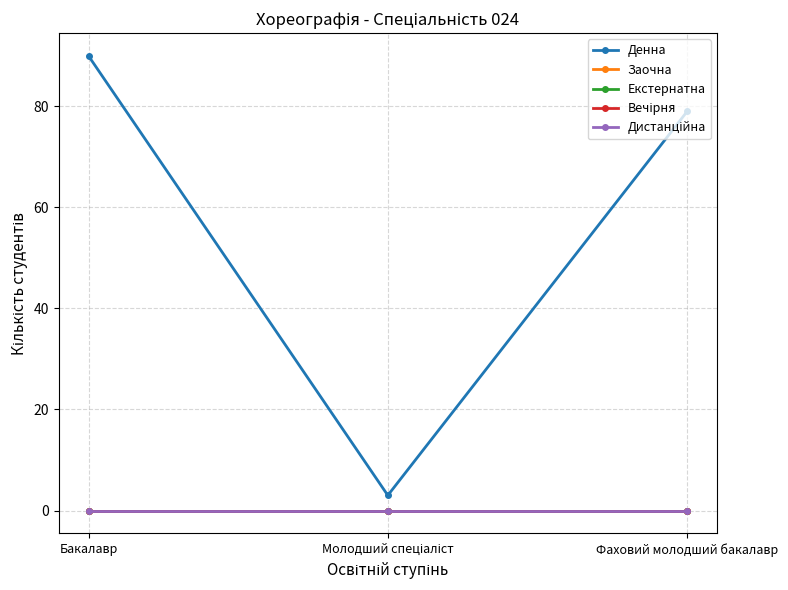

What position from the left is Фаховий молодший бакалавр?

3